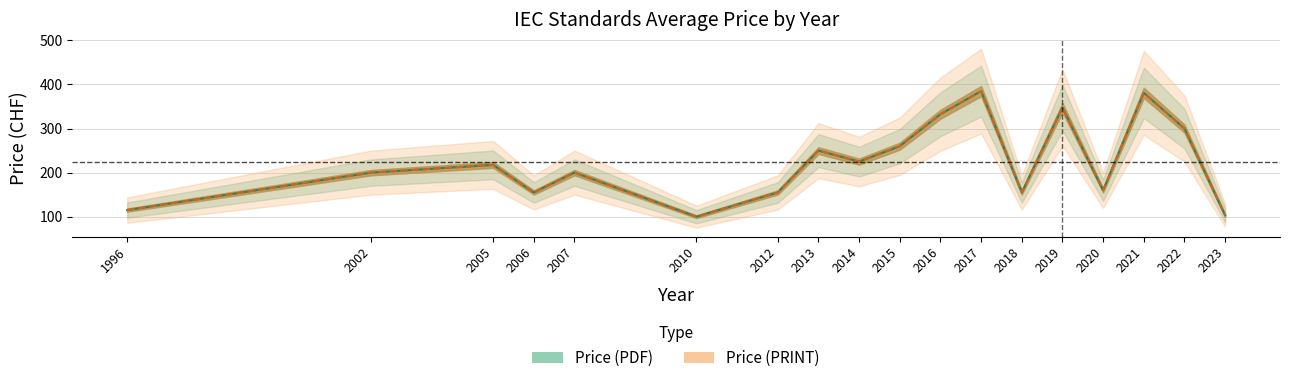

At which category is the sum across all series the highest?

2017